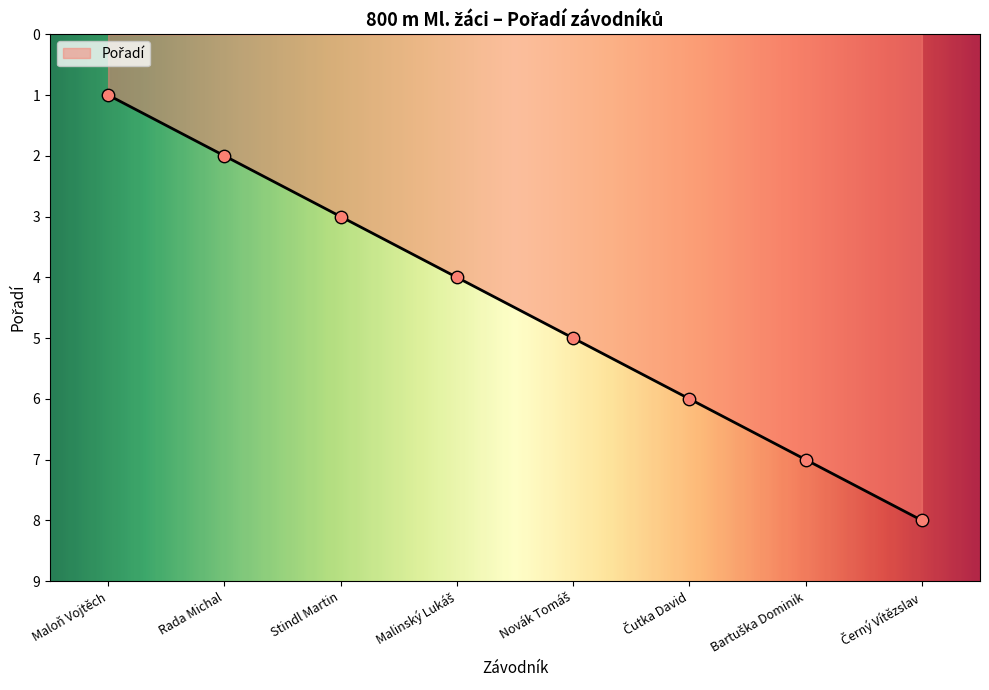

What is the change in value from Rada Michal to Stindl Martin?

+1